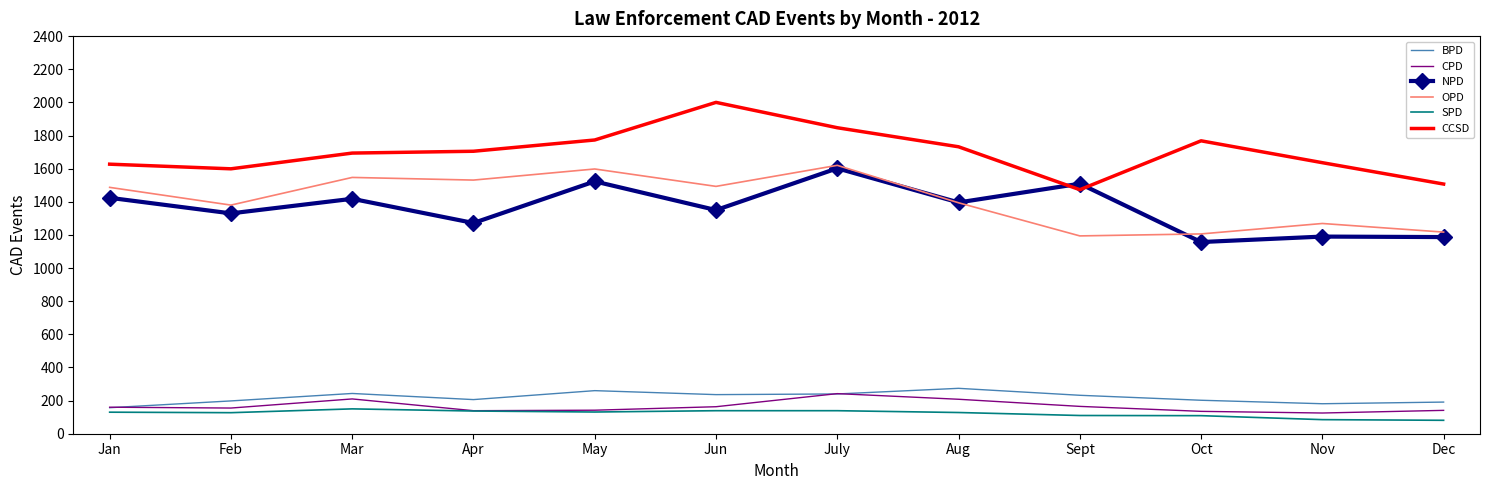

Which category has the highest value across all series?

Jun